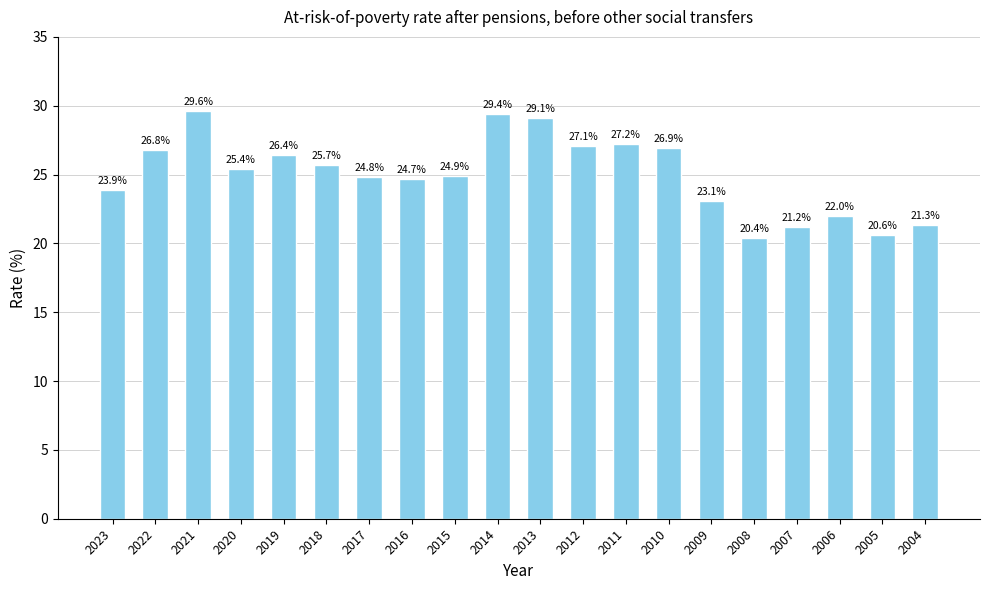

List the labels in order of value, smallest first.

2008, 2005, 2007, 2004, 2006, 2009, 2023, 2016, 2017, 2015, 2020, 2018, 2019, 2022, 2010, 2012, 2011, 2013, 2014, 2021